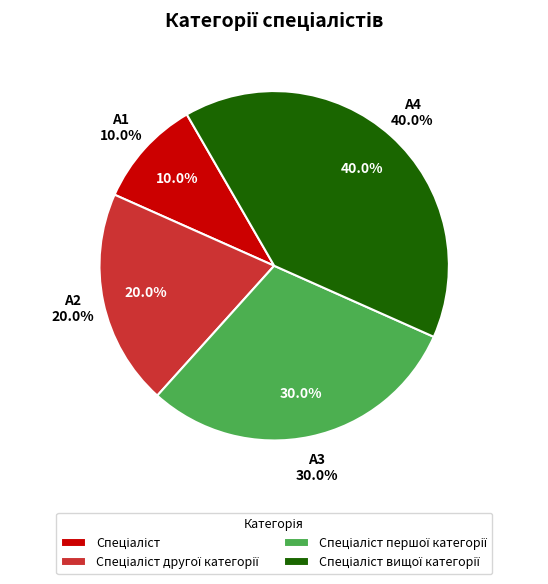

Which slice is the smallest?

Спеціаліст